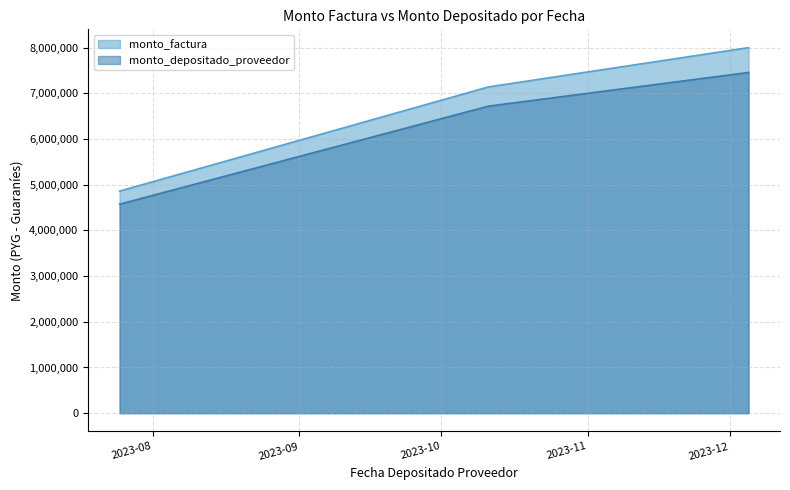

List the series in order of their peak value, lowest first.

monto_depositado_proveedor, monto_factura